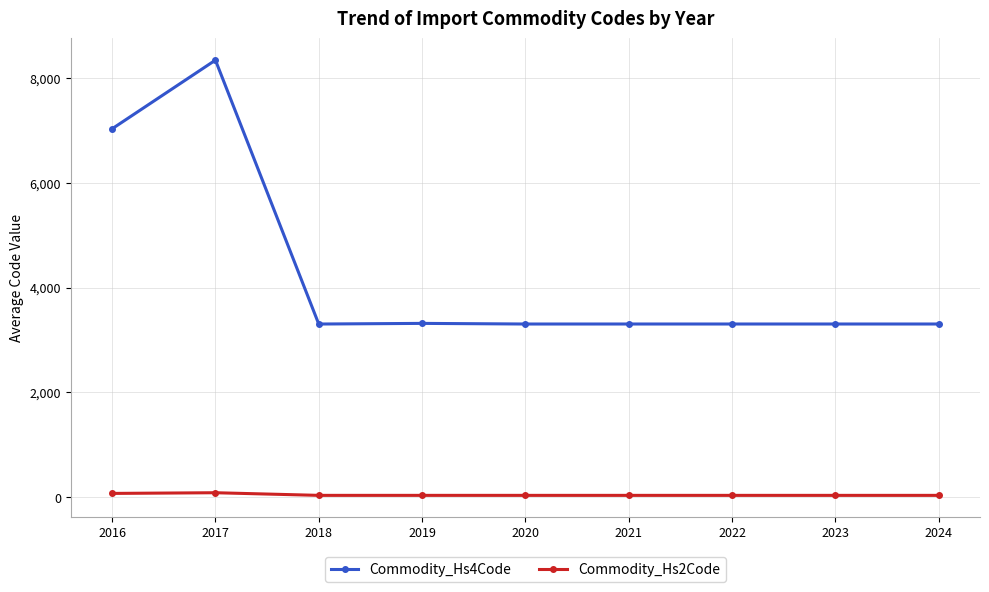

What is the difference between the maximum and minimum values in the Commodity_Hs2Code series?

50.4